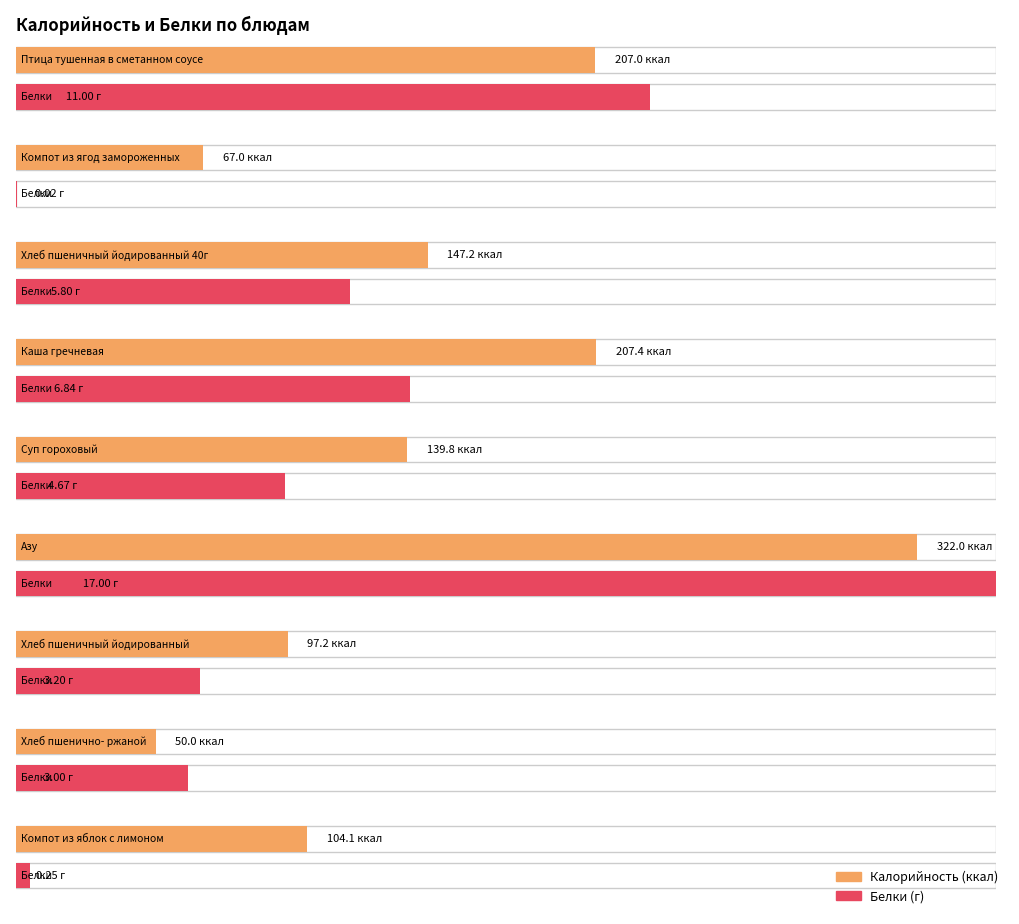

How many bars are there in each group?

2